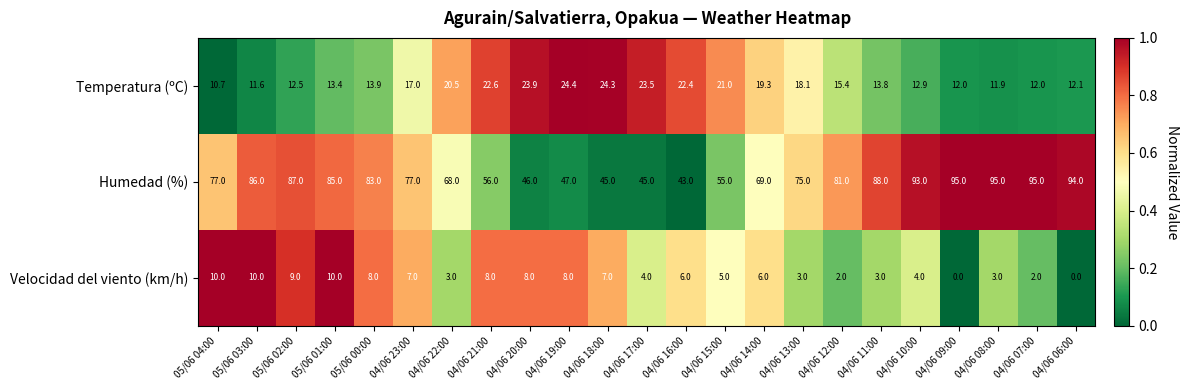

How many distinct data groups are displayed?

3